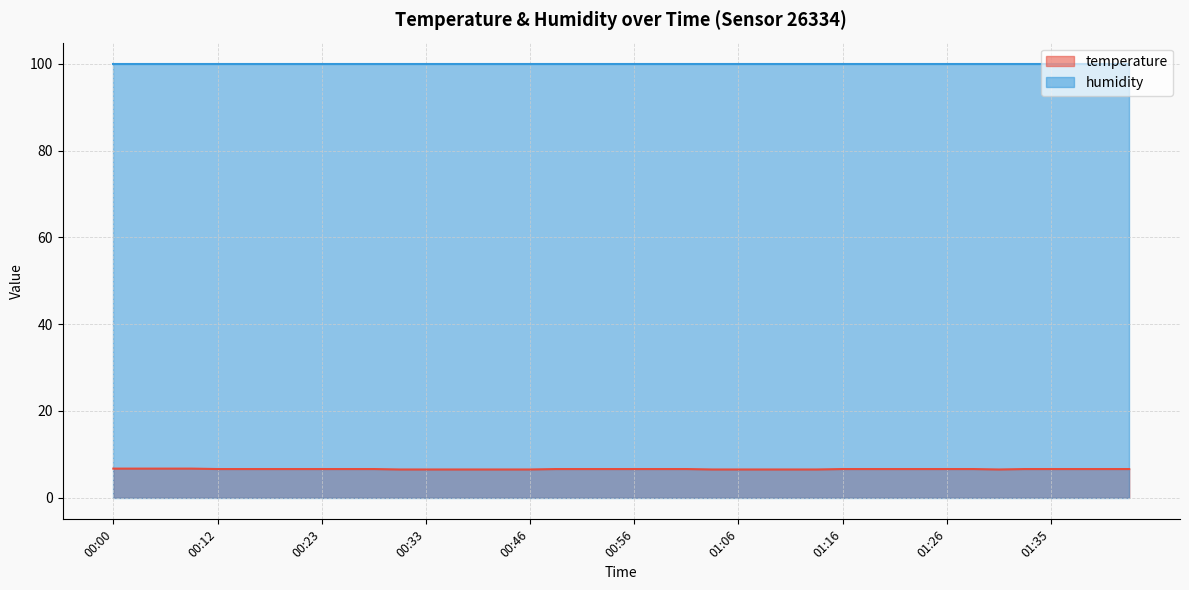

Rank the categories by value from lowest to highest.

00:31, 00:33, 00:36, 00:38, 00:41, 00:46, 01:04, 01:06, 01:09, 01:11, 01:13, 01:30, 00:12, 00:15, 00:18, 00:20, 00:23, 00:25, 00:28, 00:49, 00:51, 00:54, 00:56, 00:59, 01:01, 01:16, 01:18, 01:21, 01:23, 01:26, 01:28, 01:33, 01:35, 01:38, 01:40, 01:43, 00:00, 00:02, 00:05, 00:10